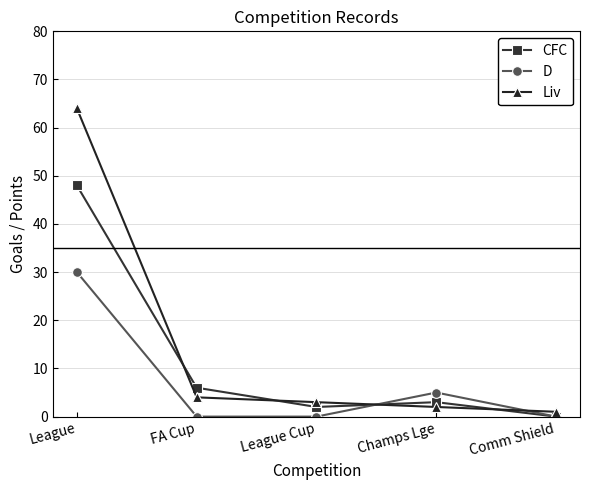

Is the value of CFC at Champs Lge greater than the value of Liv at FA Cup?

No